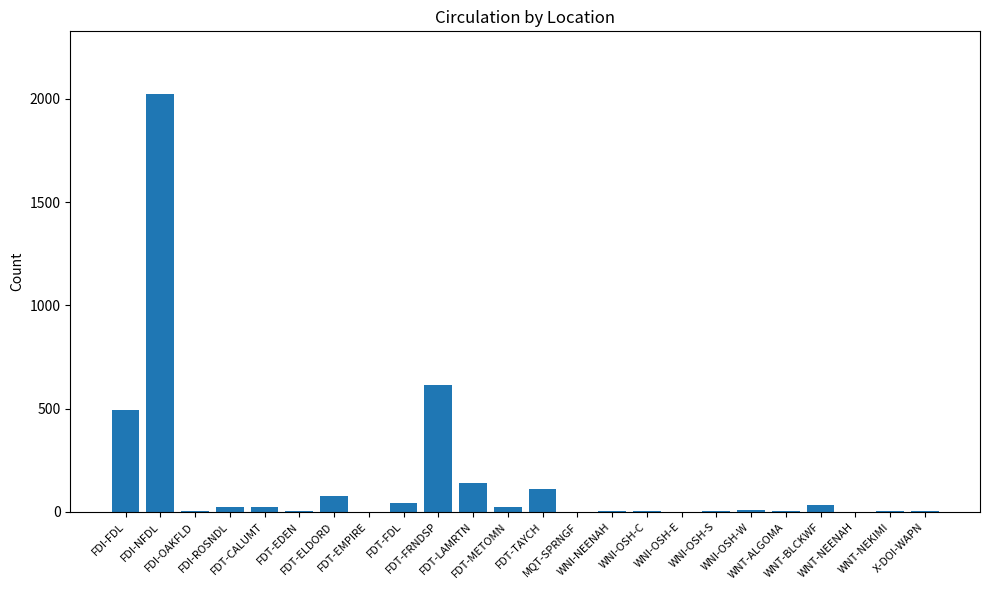

What is the greatest value displayed?

2024